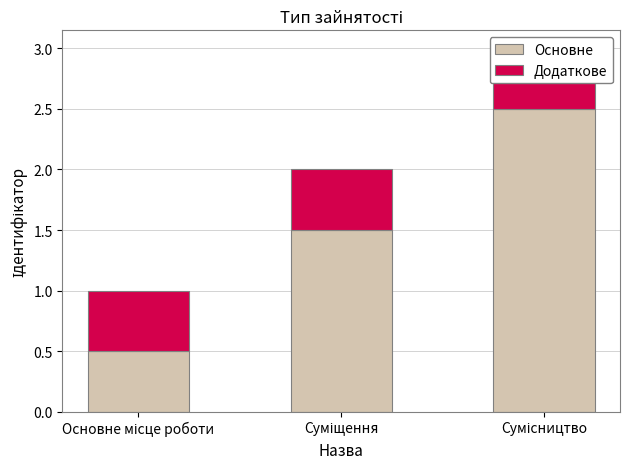

List the series in order of their overall mean, highest first.

Основне, Додаткове